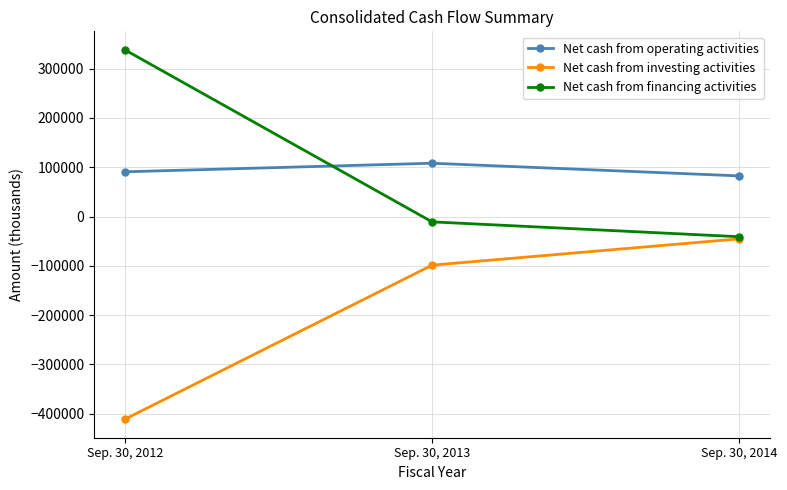

Count the number of categories in the chart.

3